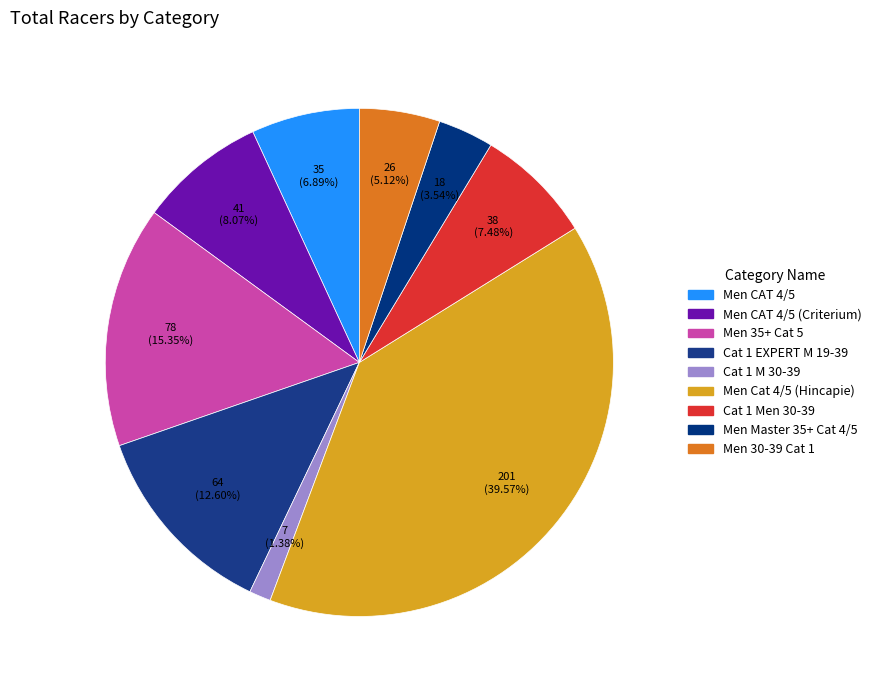

Rank the categories by value from lowest to highest.

Cat 1 M 30-39, Men Master 35+ Cat 4/5, Men 30-39 Cat 1, Men CAT 4/5, Cat 1 Men 30-39, Men CAT 4/5 (Criterium), Cat 1 EXPERT M 19-39, Men 35+ Cat 5, Men Cat 4/5 (Hincapie)